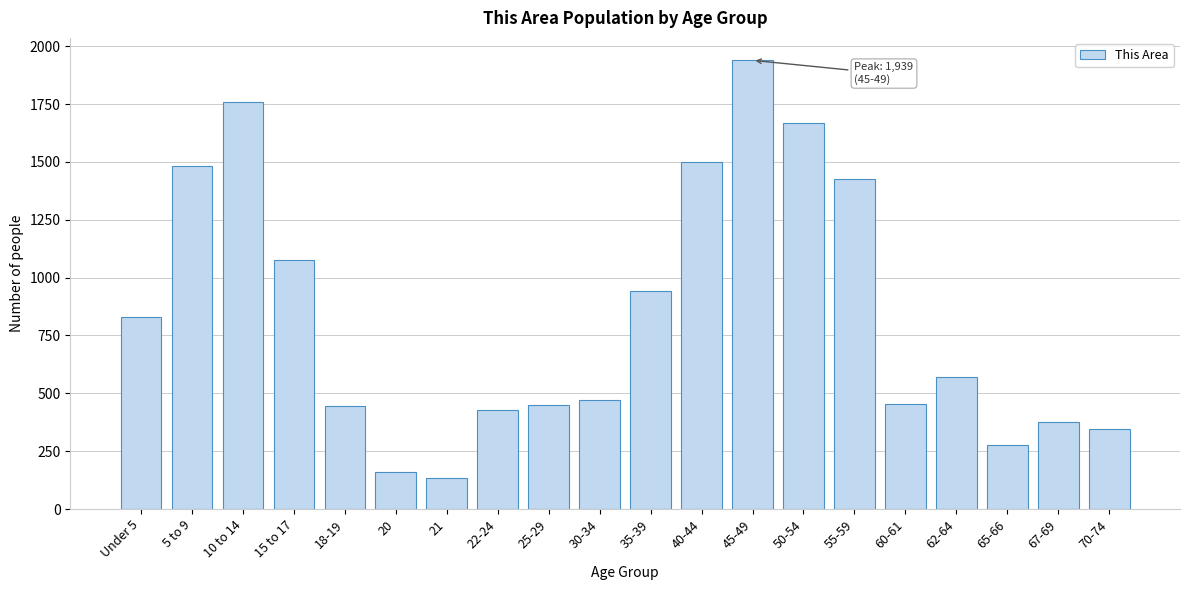

What is the sum of all values?

16730